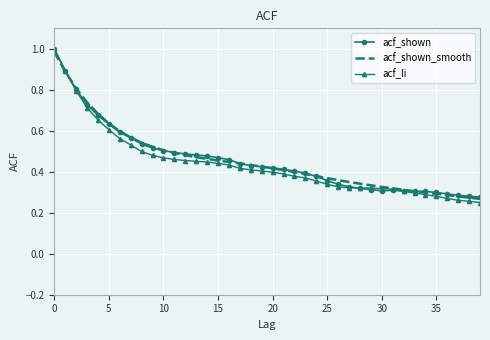

At how many categories does at least one series exceed 0?

40